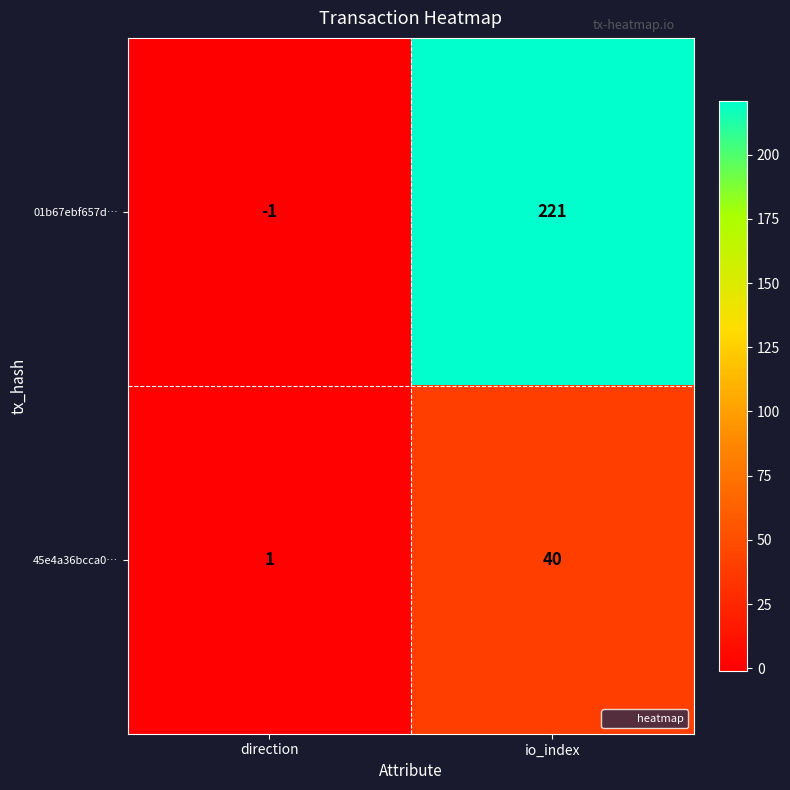

Which category has the highest value across all series?

io_index